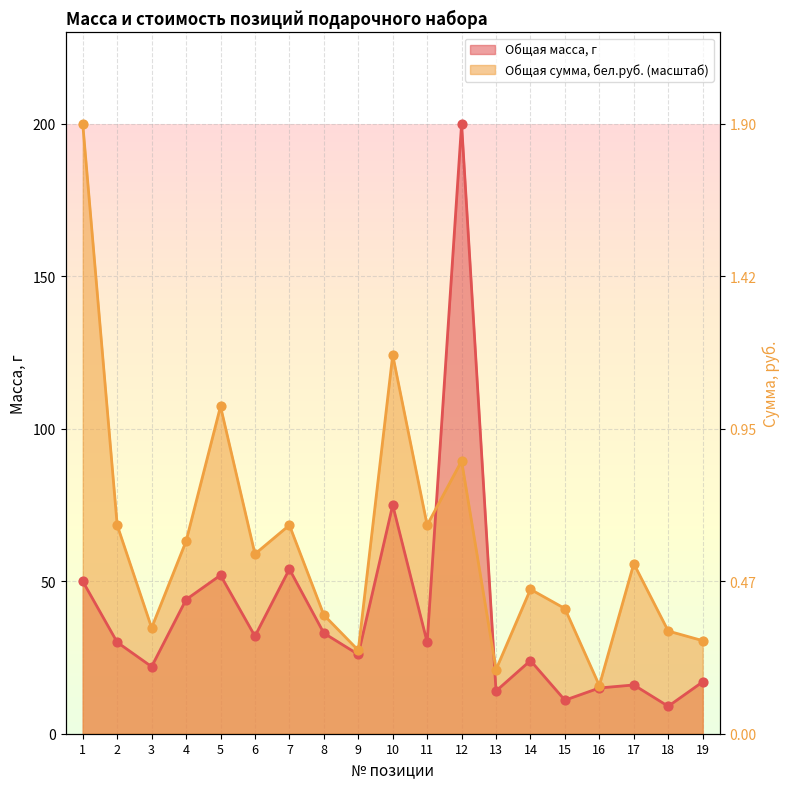

Which series has the largest total across all categories?

Общая сумма, бел.руб.